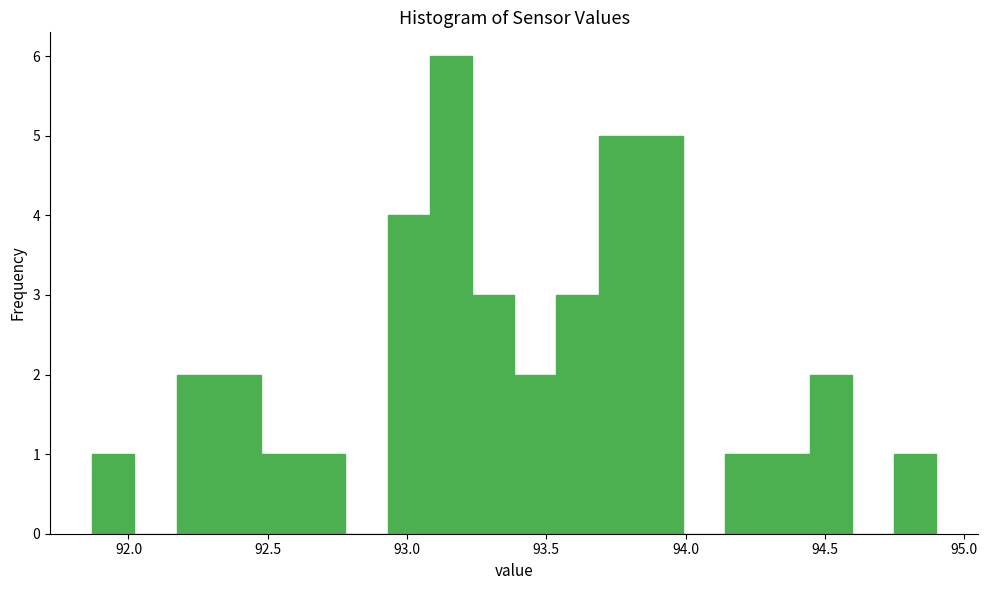

Around what value on the x-axis is the tallest bar? Give the approximate position of its centre, as read against the axis.

93.15